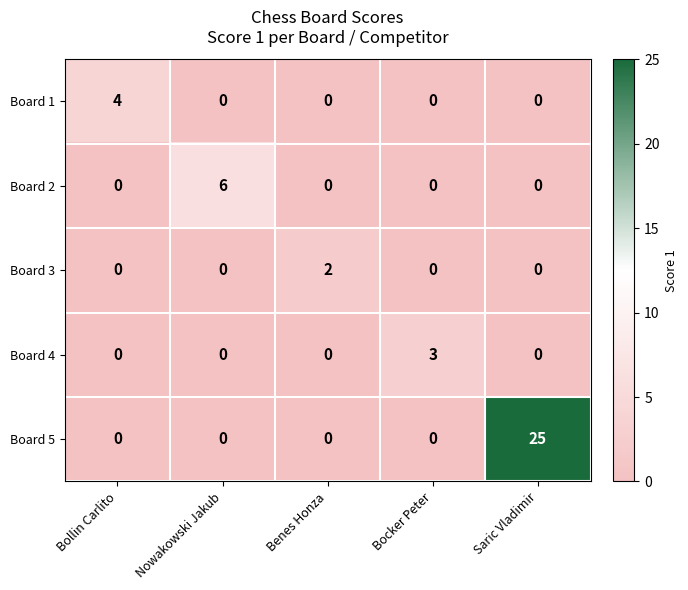

Is the value of Board 4 at Nowakowski Jakub greater than the value of Board 5 at Saric Vladimir?

No